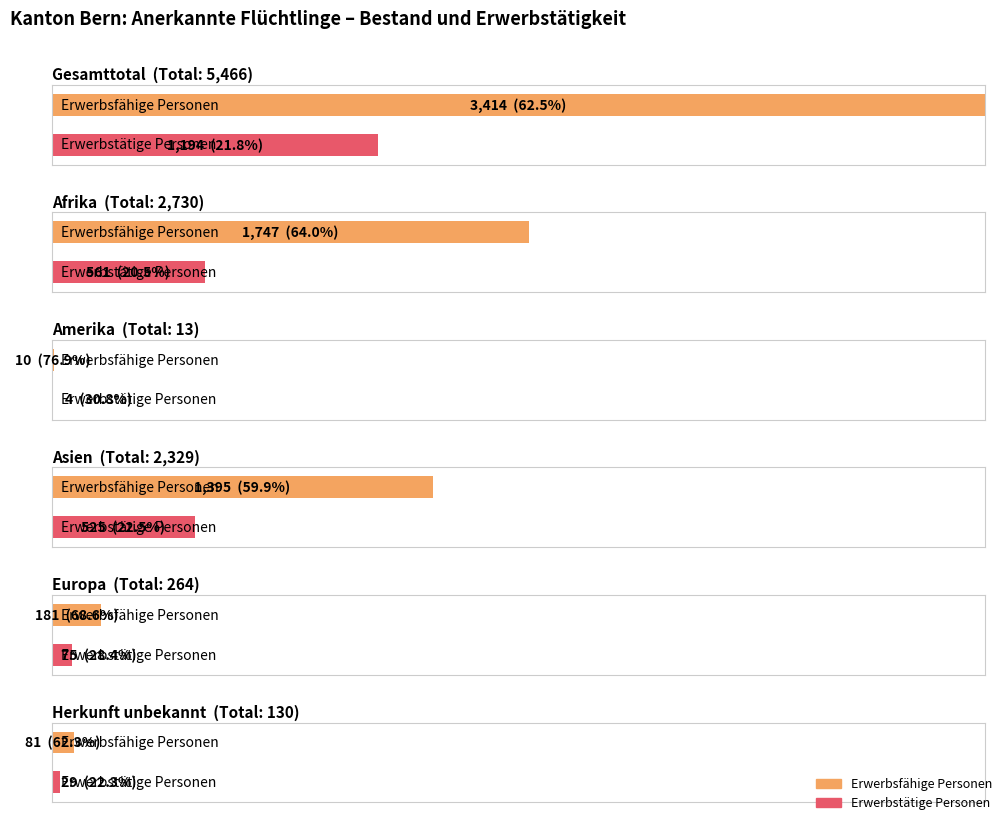

True or false: Erwerbstätige Personen (Vorjahr) has a value of 66 at Gesamttotal.

False